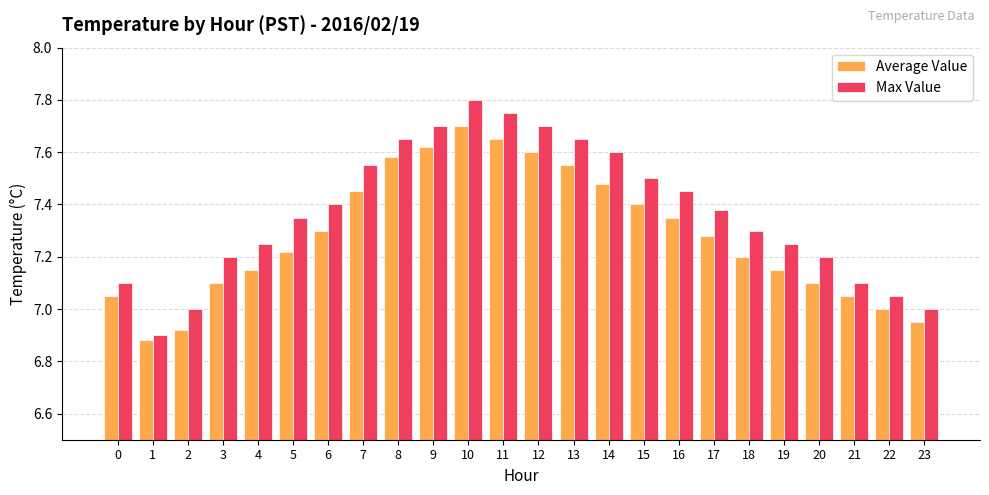

True or false: Average Value has a value of 10.0 at 17.

False